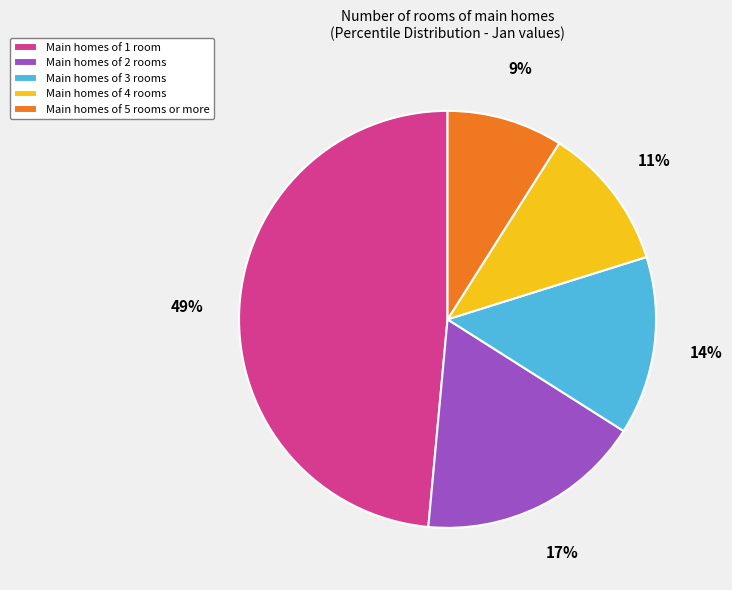

Count the number of slices in the pie.

5